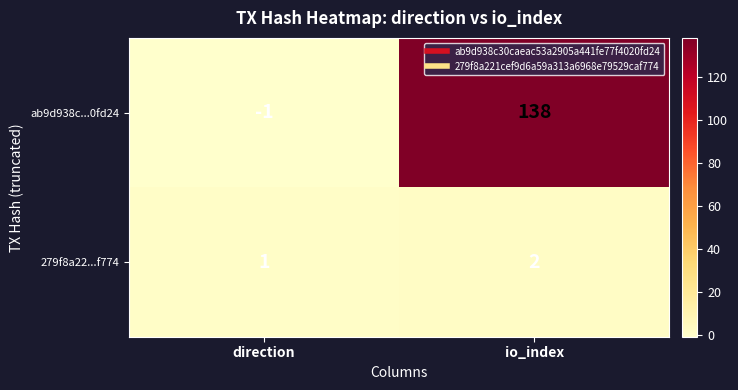

True or false: ab9d938c...0fd24 has a value of 138 at io_index.

True